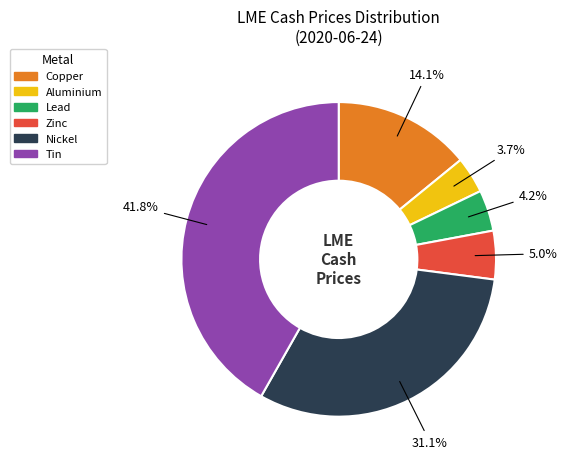

Approximately how many times larger is the value at Lead compared to Nickel?

0.1